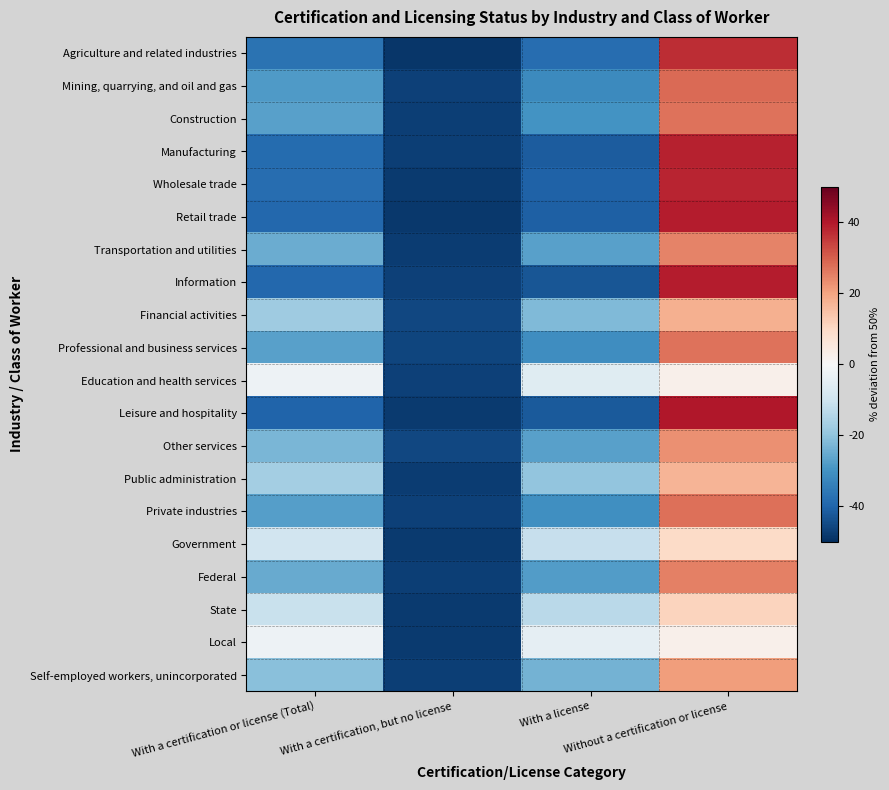

Where does the Financial activities series first go above -17?

Without a certification or license